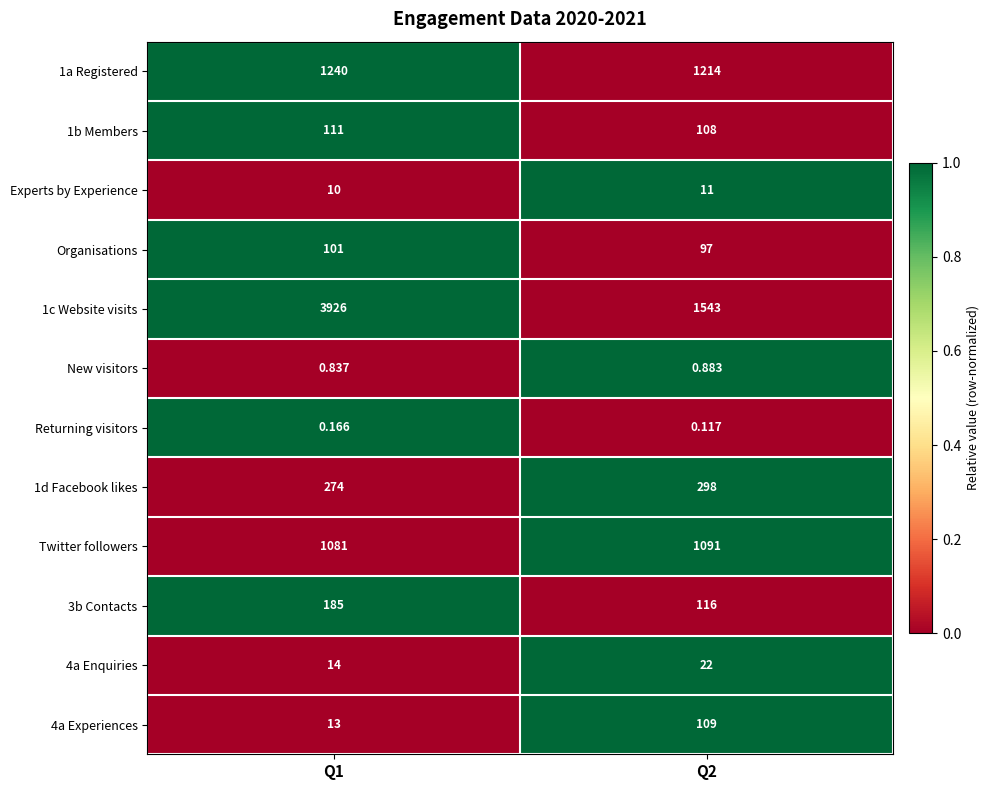

How many distinct data groups are displayed?

12